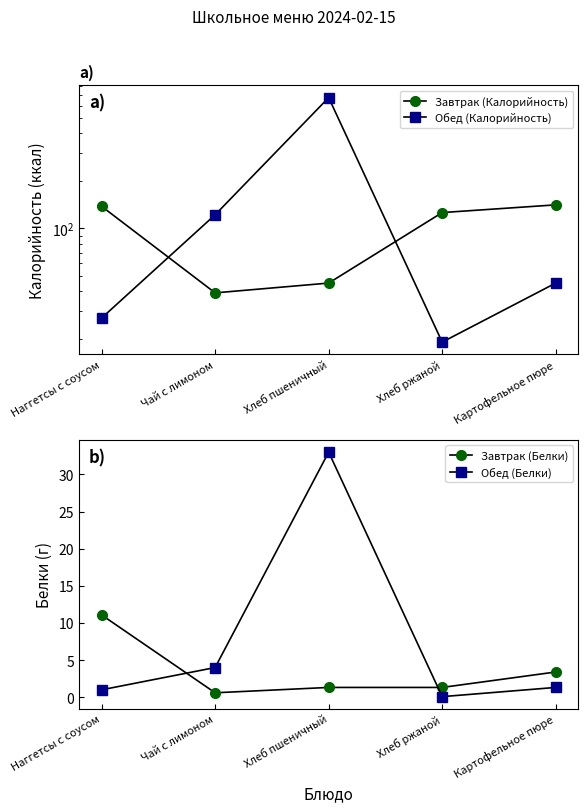

Which series ends up on top after the final intersection of Обед (Калорийность) and Завтрак (Калорийность)?

Завтрак (Калорийность)